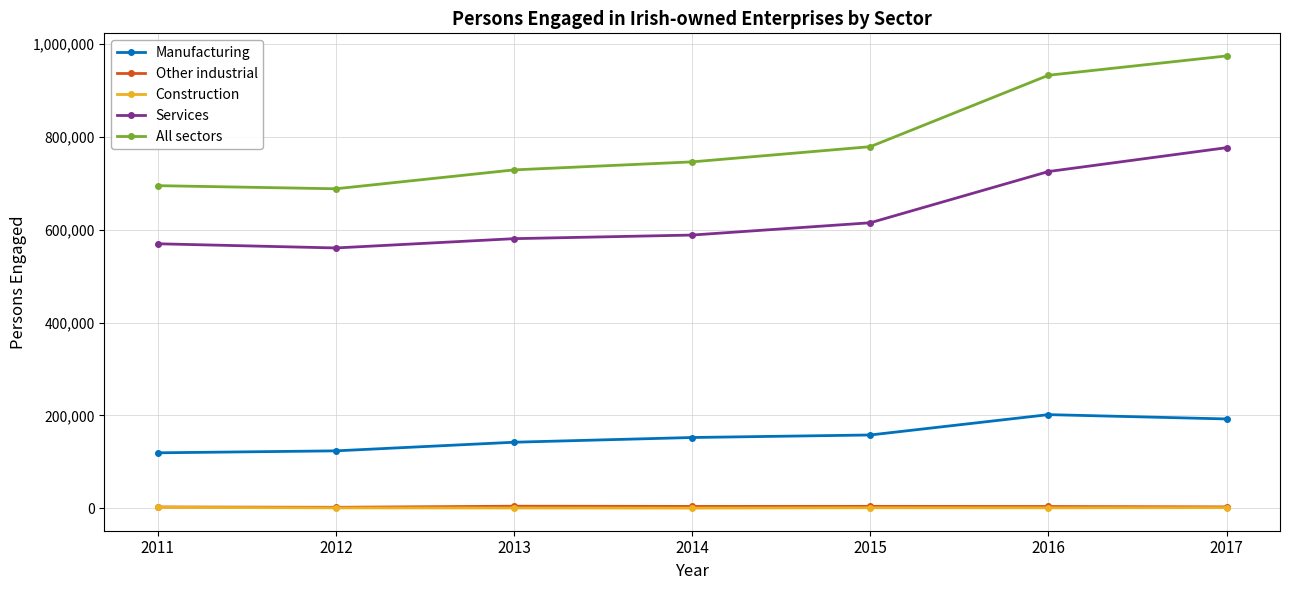

Which series has the largest range (max minus min)?

All sectors